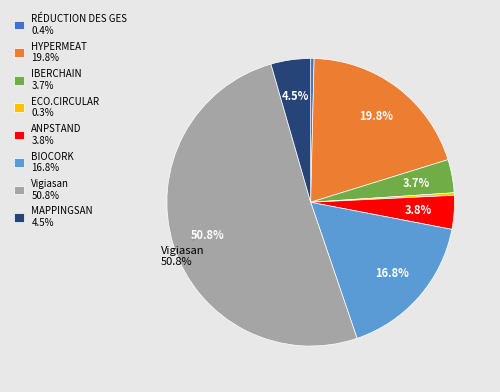

Which has a higher value, Vigiasan 50.8% or IBERCHAIN 3.7%?

Vigiasan 50.8%